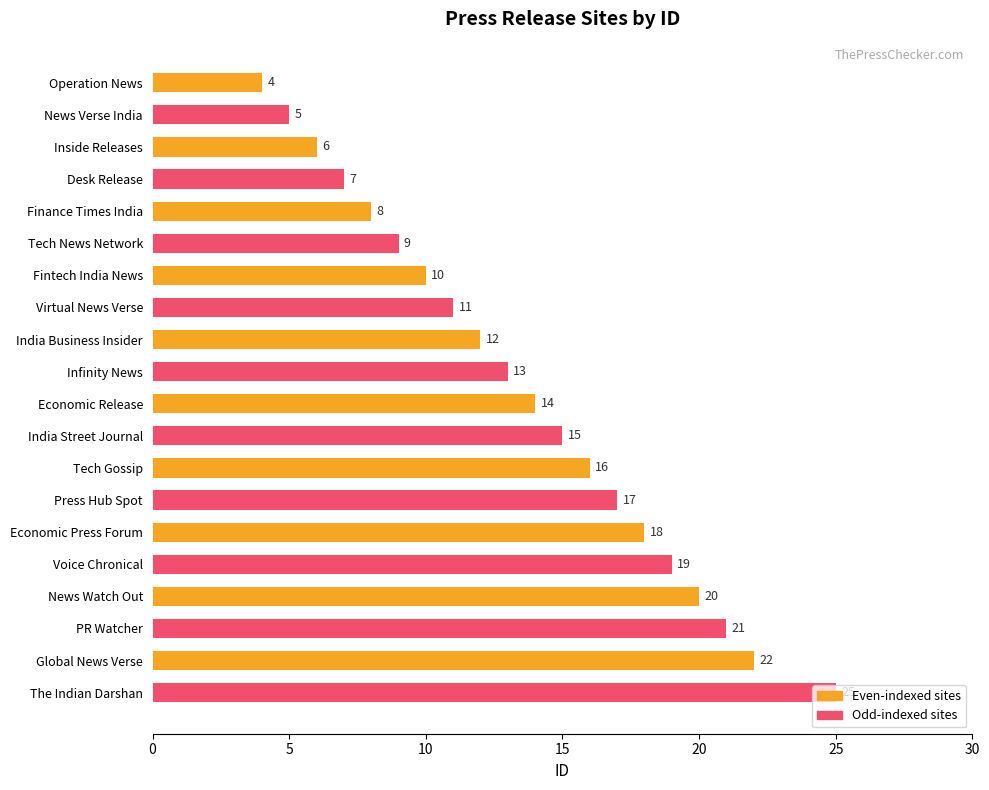

At which label is Even-indexed sites closest to 13?

India Business Insider